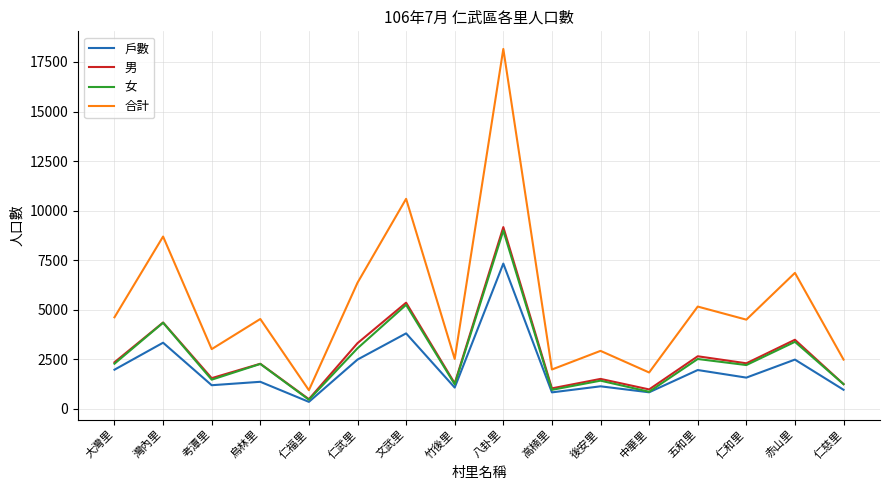

How many values in the 戶數 series are below 1569?

8